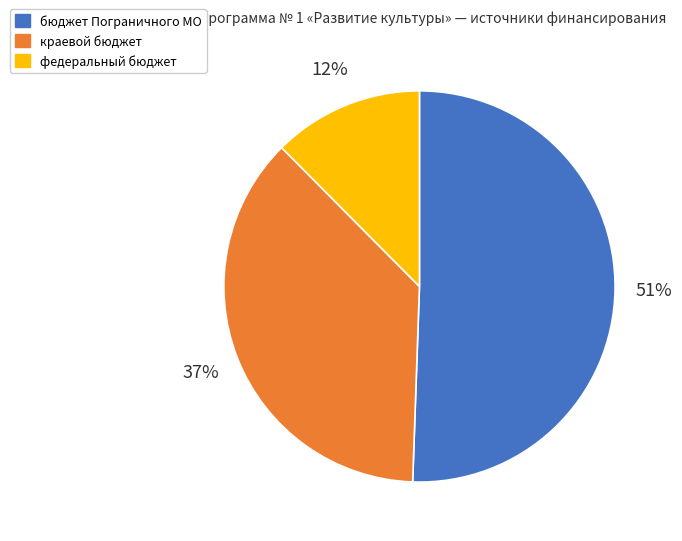

Does any single category account for the majority?

Yes